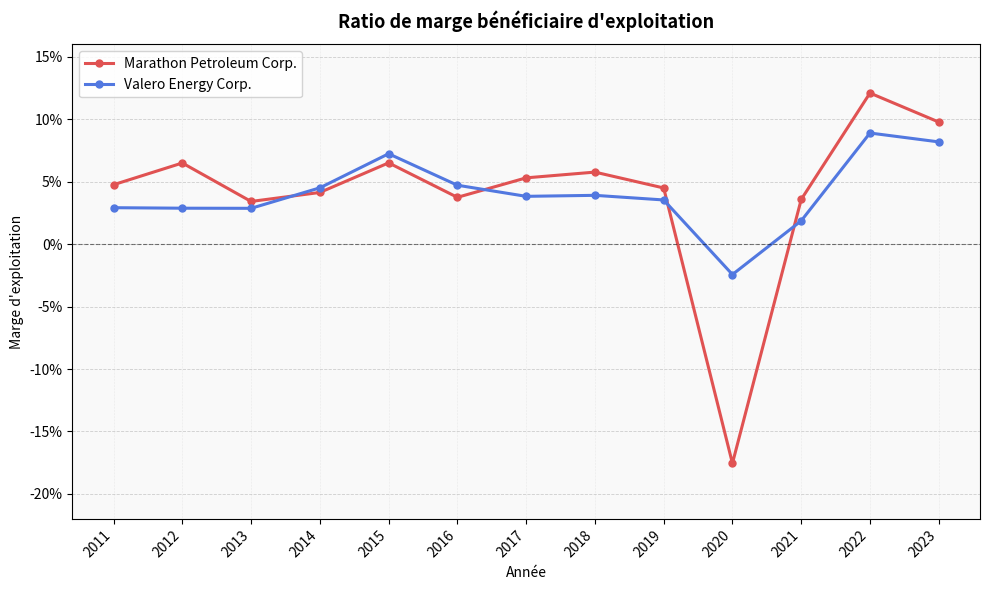

Which series ends up on top after the final intersection of Valero Energy Corp. and Marathon Petroleum Corp.?

Marathon Petroleum Corp.